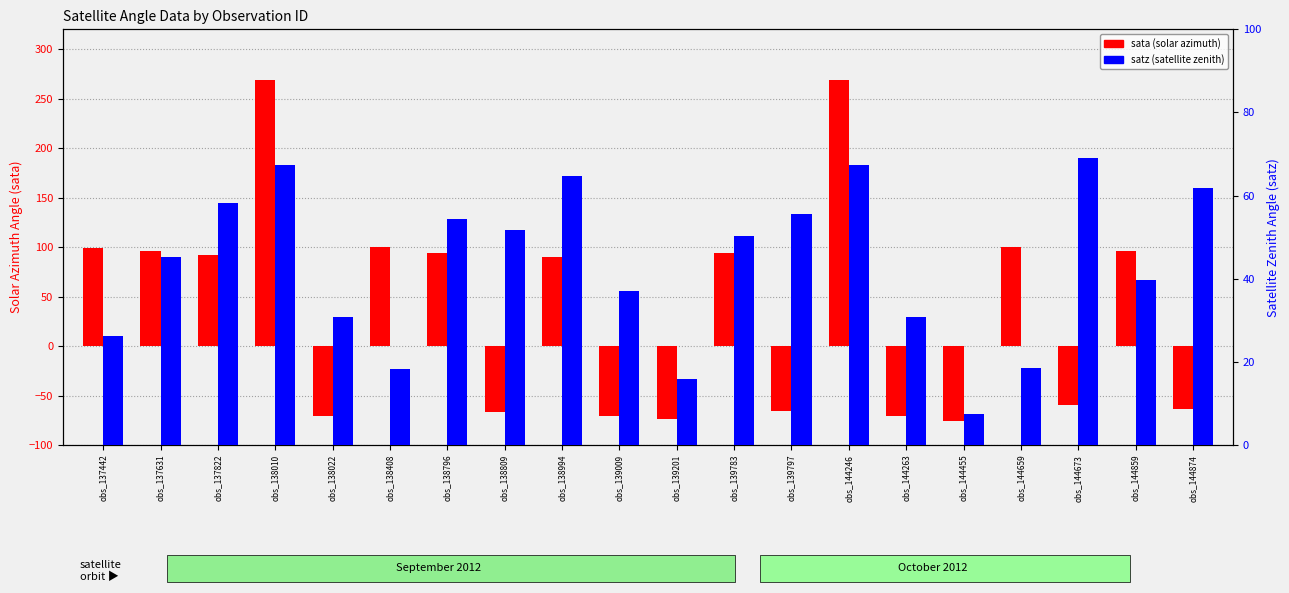

What is the value of the sata bar at the 6th from the left?

100.4